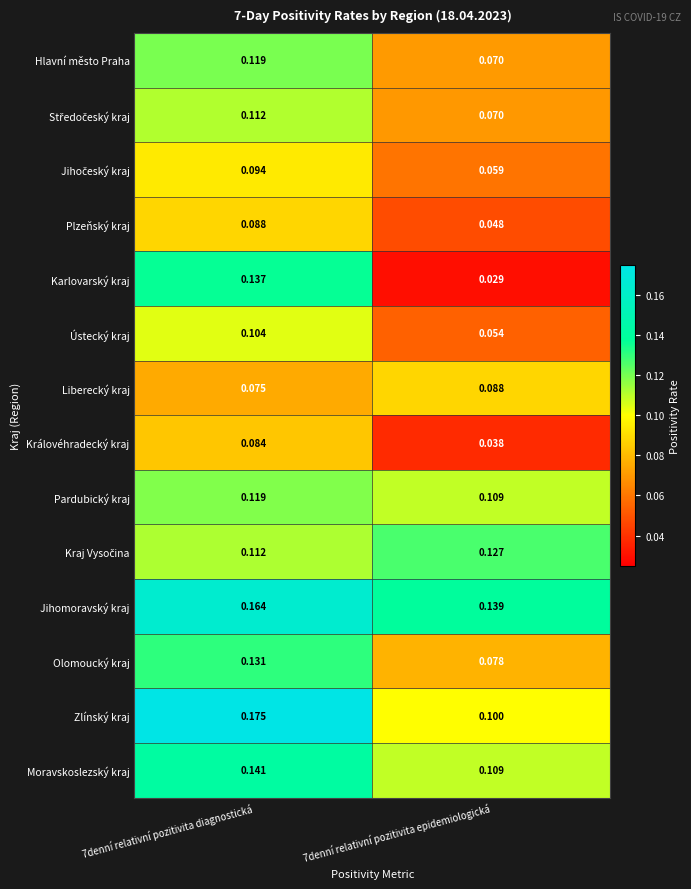

Is the value of Zlínský kraj at 7denní relativní pozitivita diagnostická greater than the value of Moravskoslezský kraj at 7denní relativní pozitivita diagnostická?

Yes